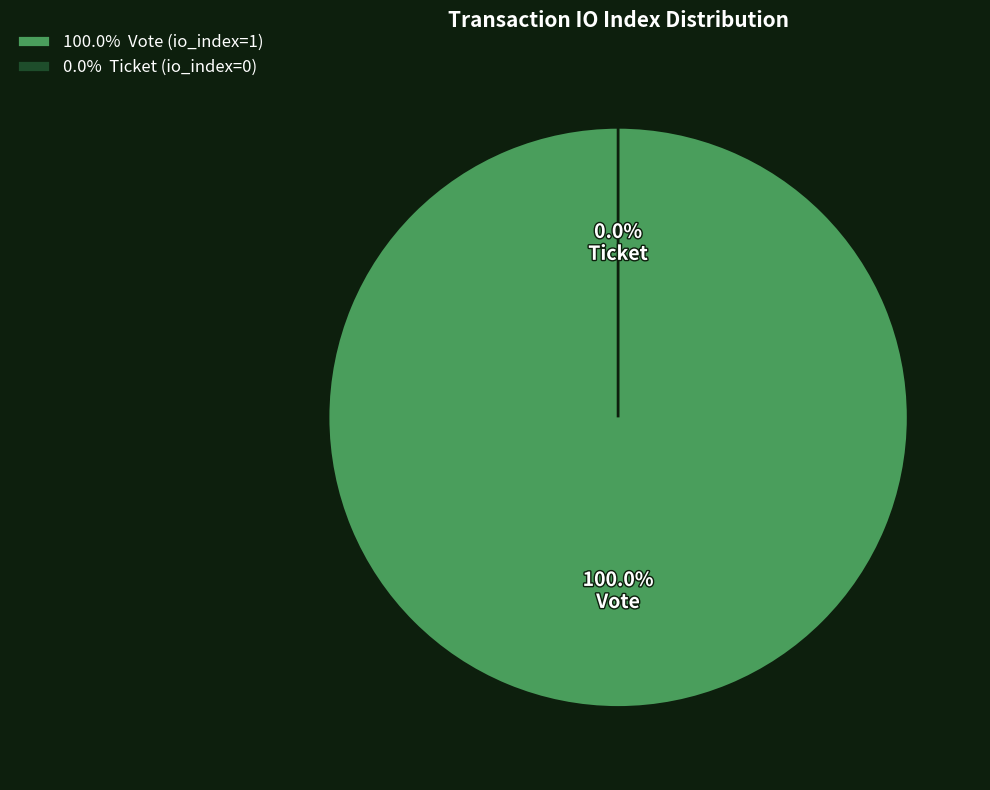

What percentage do Ticket (io_index=0) and Vote (io_index=1) together represent?

100.0%